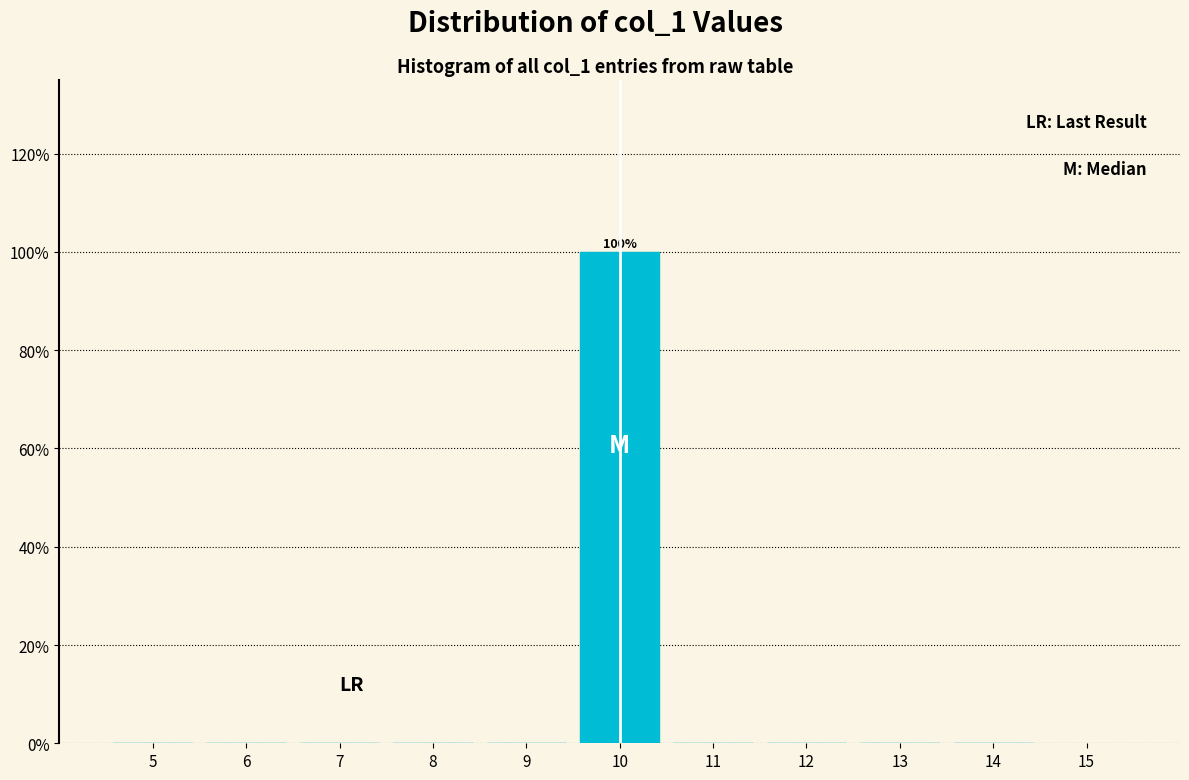

Which range on the x-axis has the tallest bar?

9.5 to 10.5